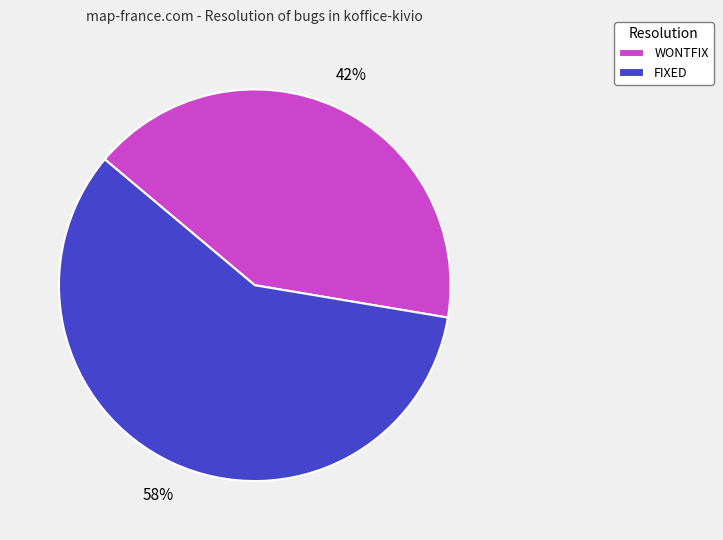

To the nearest percent, what is the combined percentage of FIXED and WONTFIX?

100%